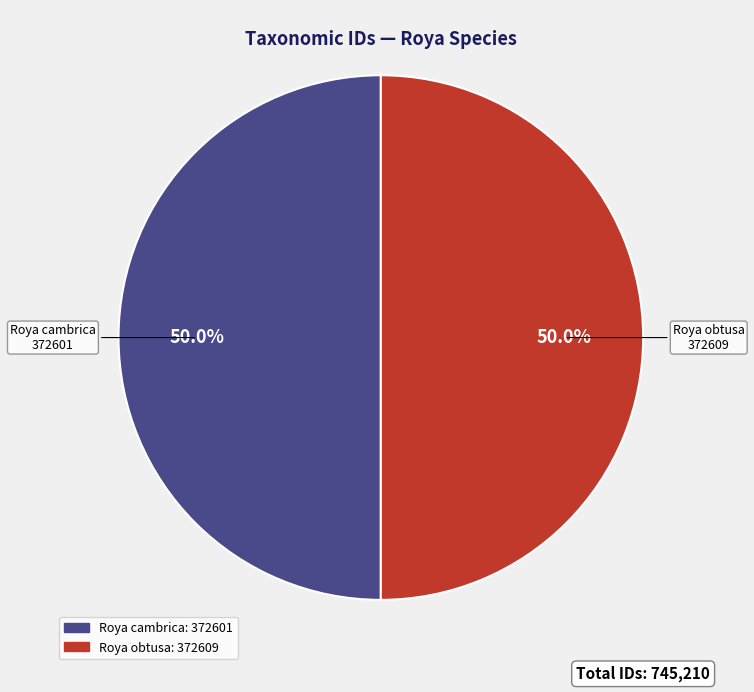

How many segments does this pie chart have?

2